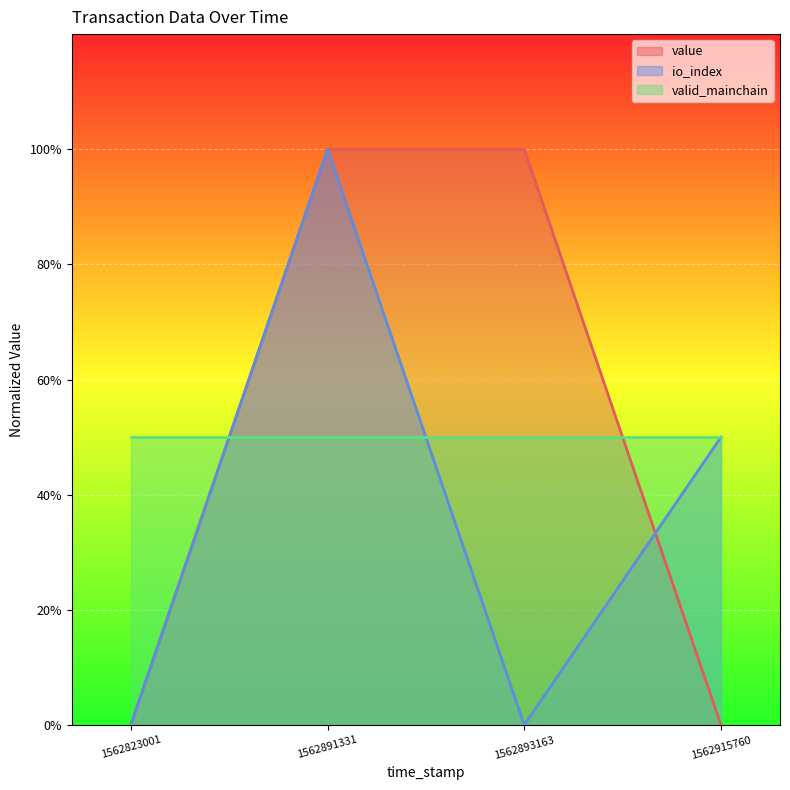

What is the value of the io_index point at the 2nd from the left?

1.0